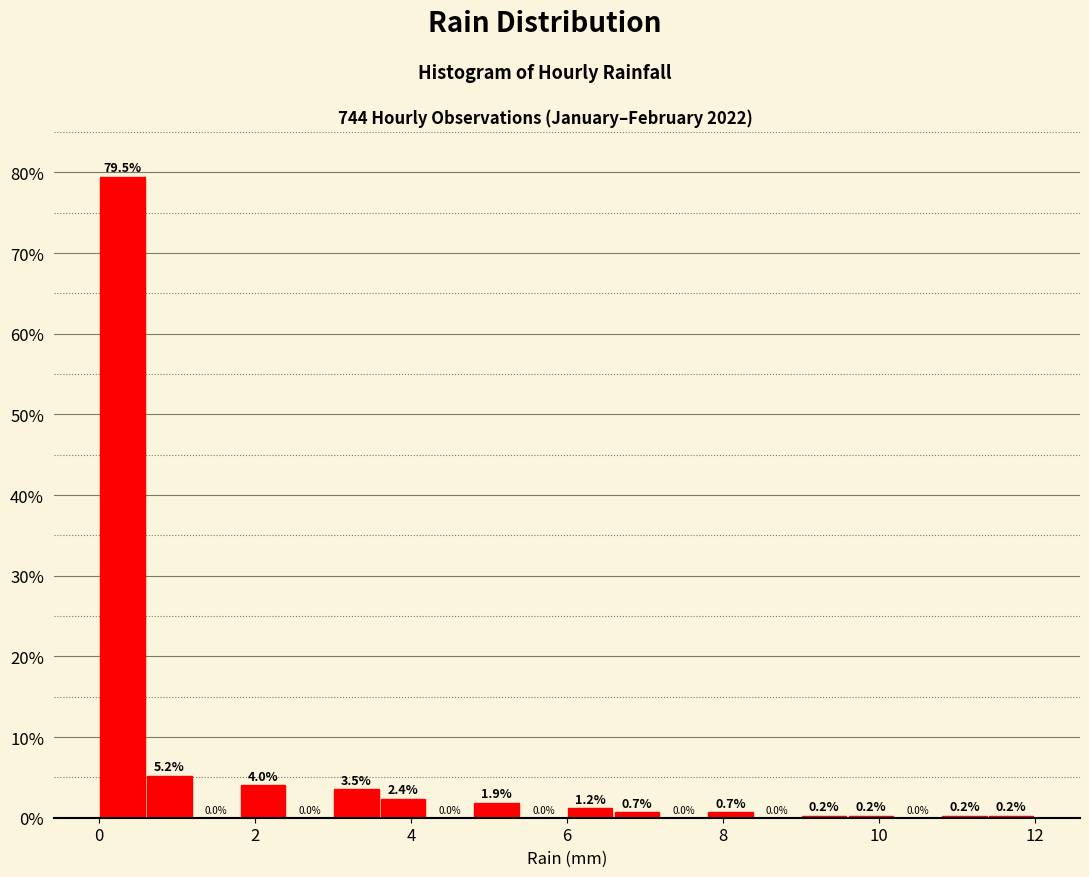

Read against the x-axis, roughly where is the centre of the tallest bar?

0.4